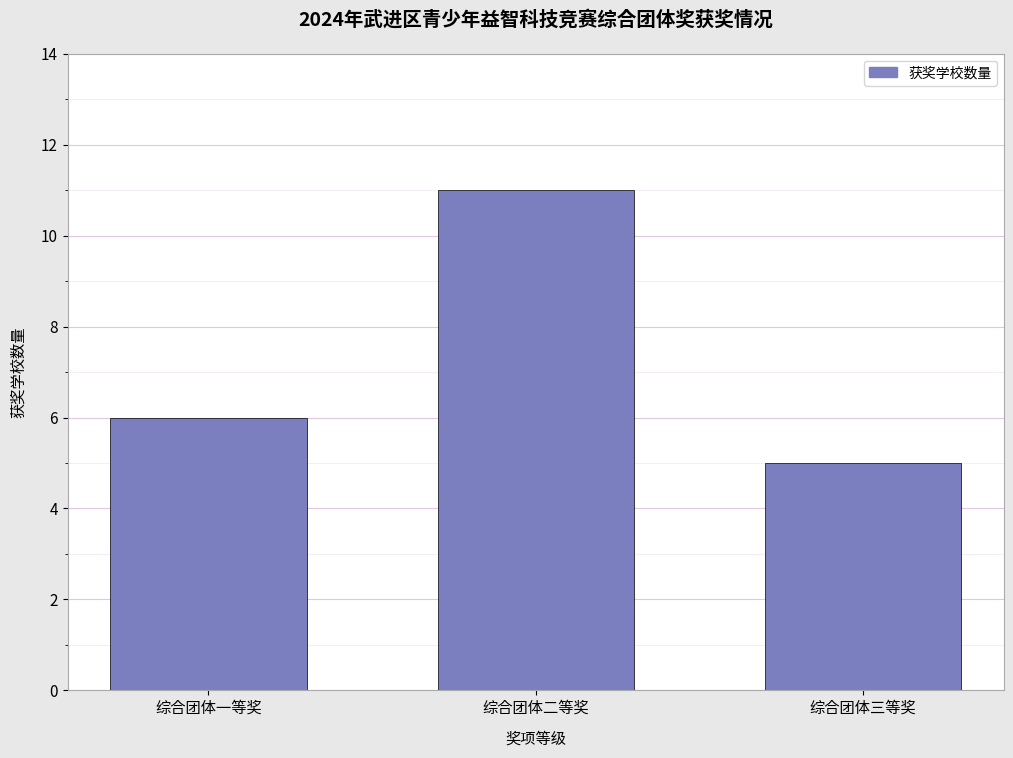

Reading right to left, list all the values displayed in this chart.

5	11	6